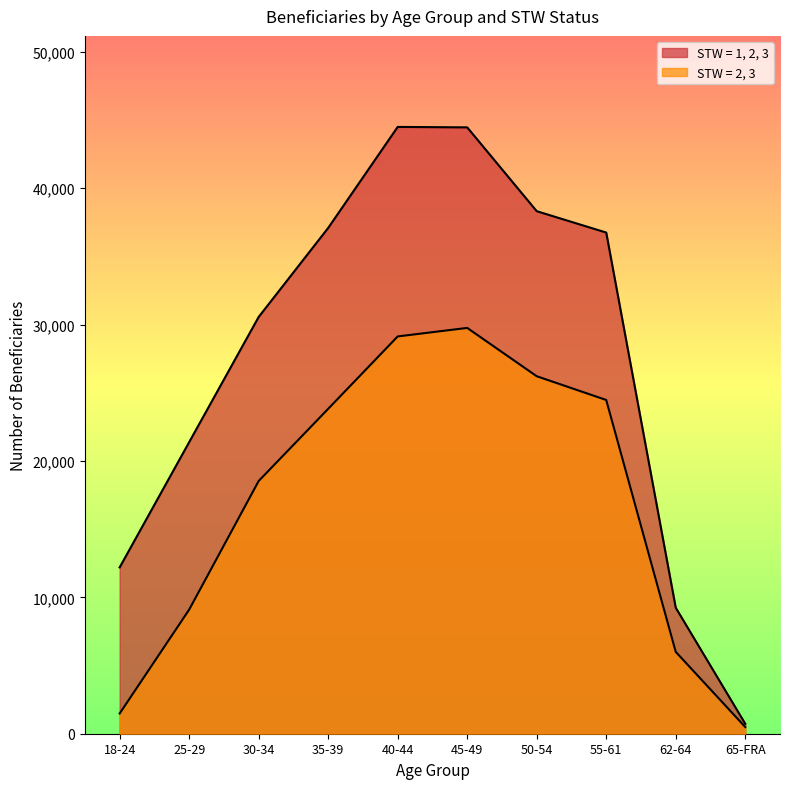

Reading right to left, what are all the values shown in this chart?

STW = 1, 2, 3: 65-FRA=729	62-64=9238	55-61=36743	50-54=38310	45-49=44455	40-44=44489	35-39=37083	30-34=30558	25-29=21378	18-24=12195
STW = 2, 3: 65-FRA=490	62-64=6002	55-61=24468	50-54=26209	45-49=29752	40-44=29127	35-39=23820	30-34=18529	25-29=9098	18-24=1482